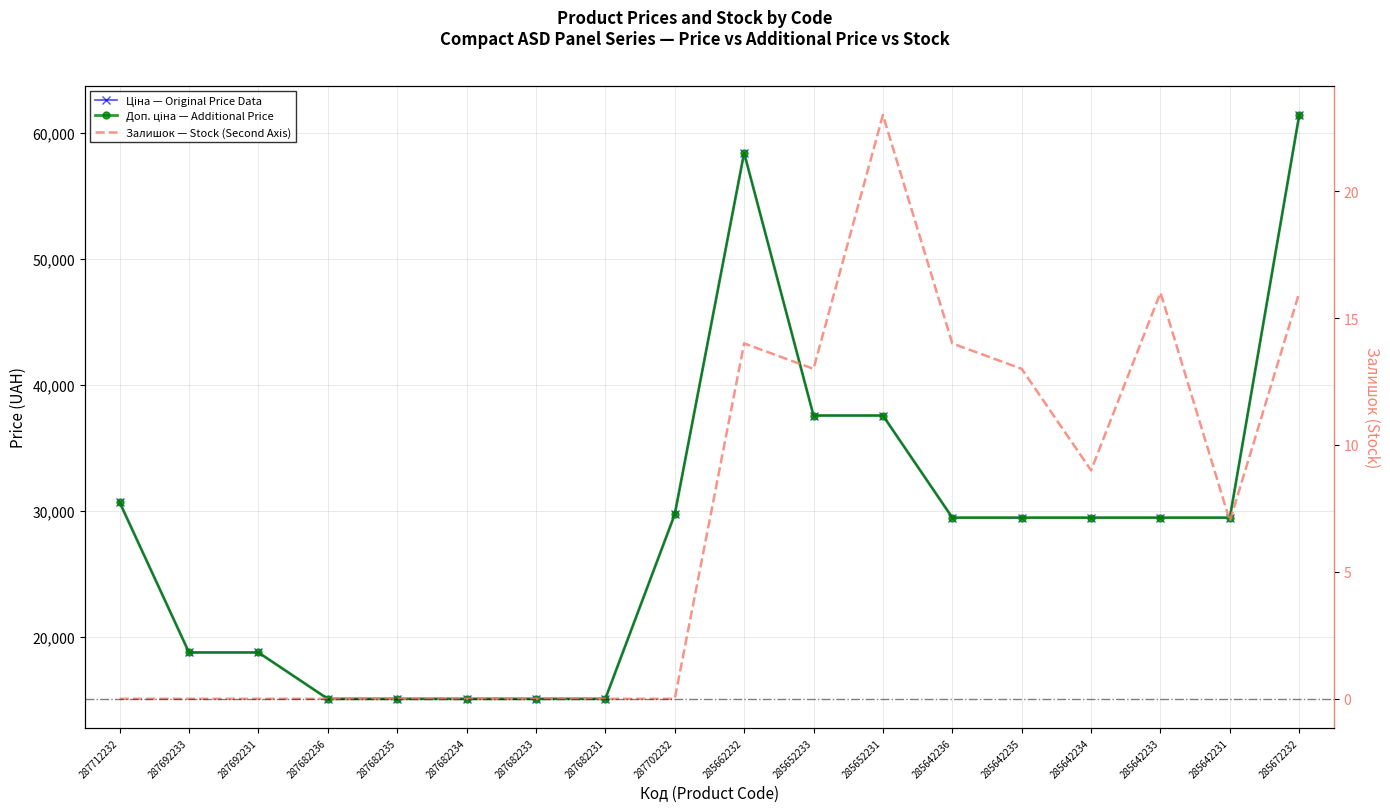

What are all the series names shown in the legend?

Ціна — Original Price Data, Доп. ціна — Additional Price, Залишок — Stock (Second Axis)